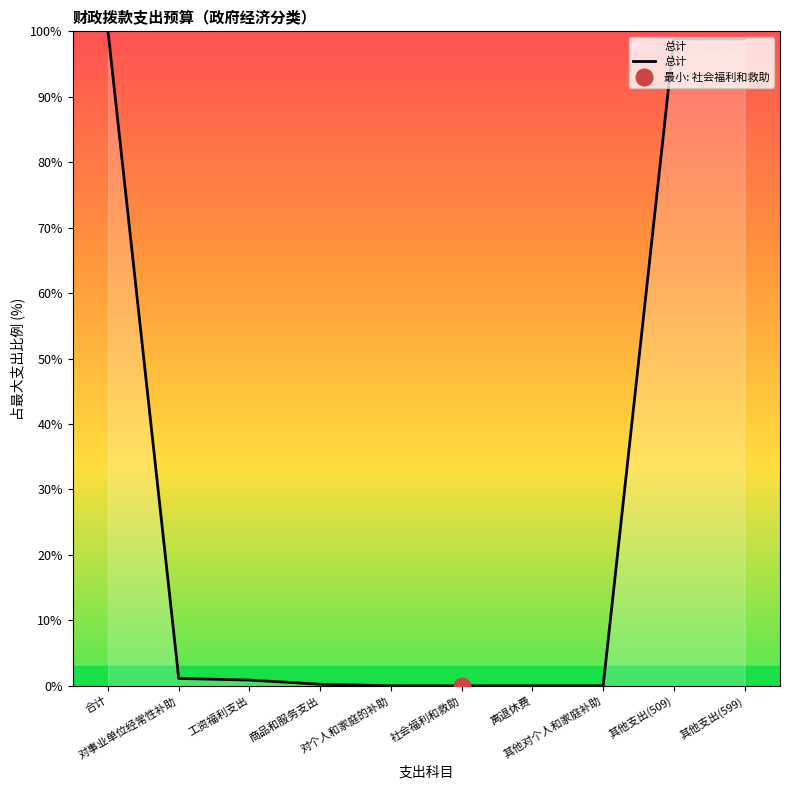

The chart shows a value of 0.0 at 对个人和家庭的补助. True or false?

True